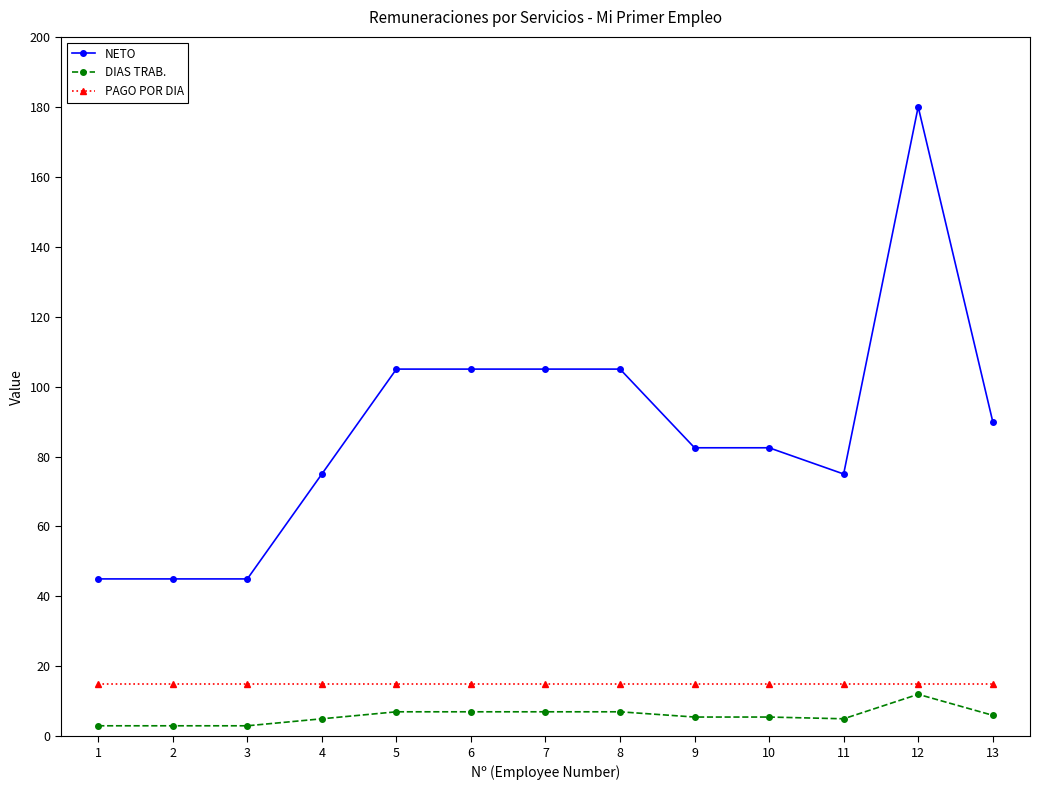

How many data points does each series have?

13